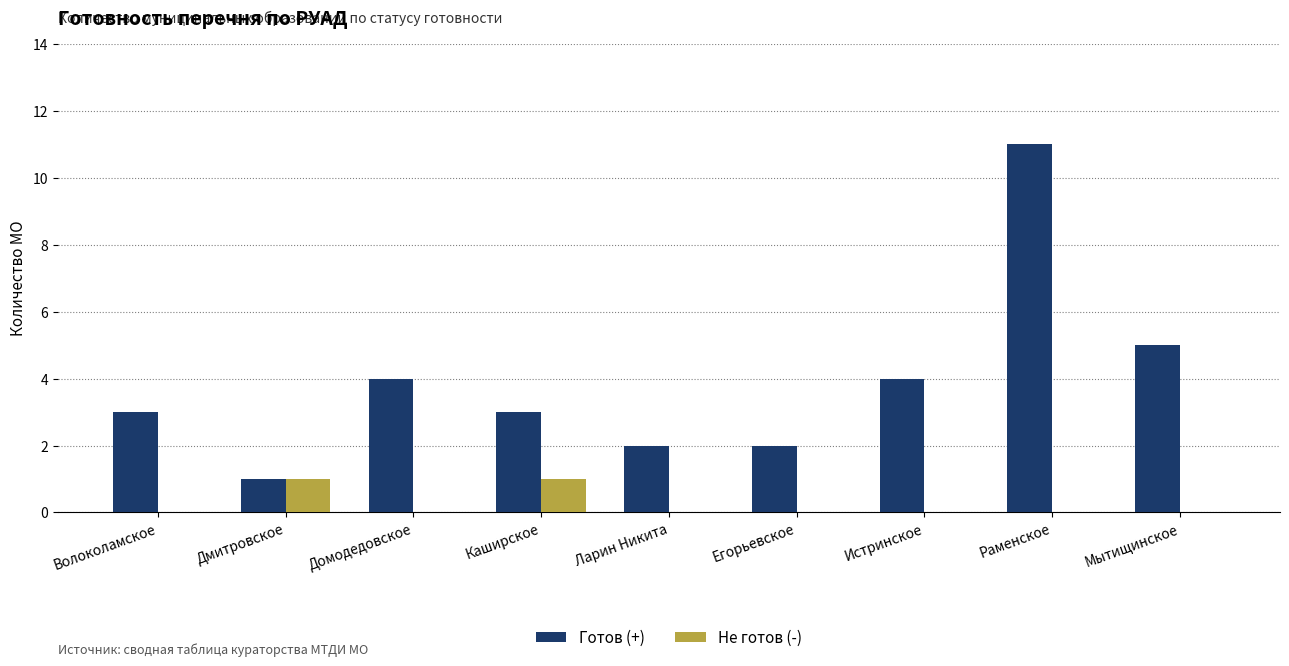

True or false: Готов (+) has a value of 4 at Истринское.

True